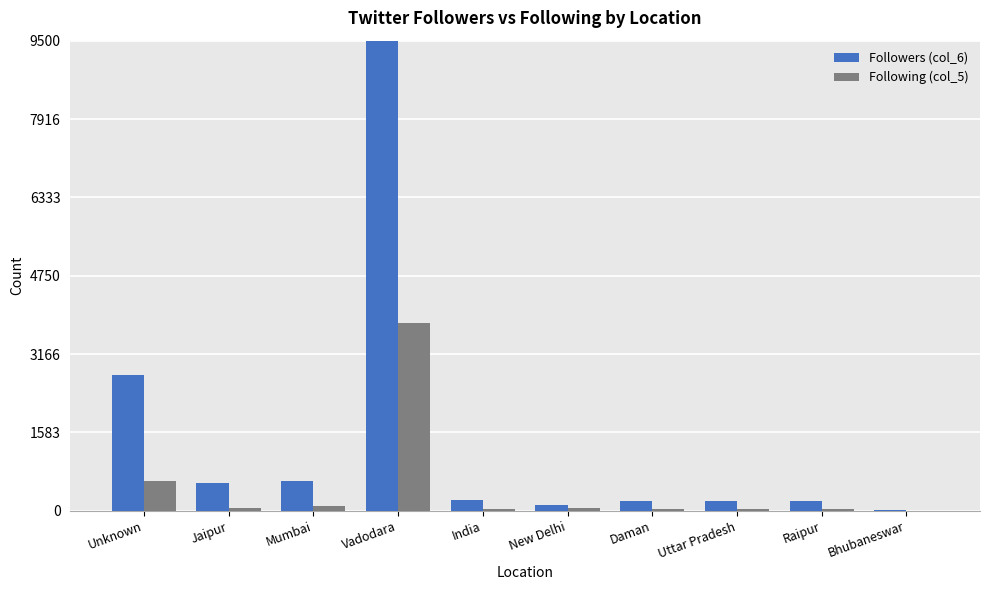

What position from the left is Uttar Pradesh?

8